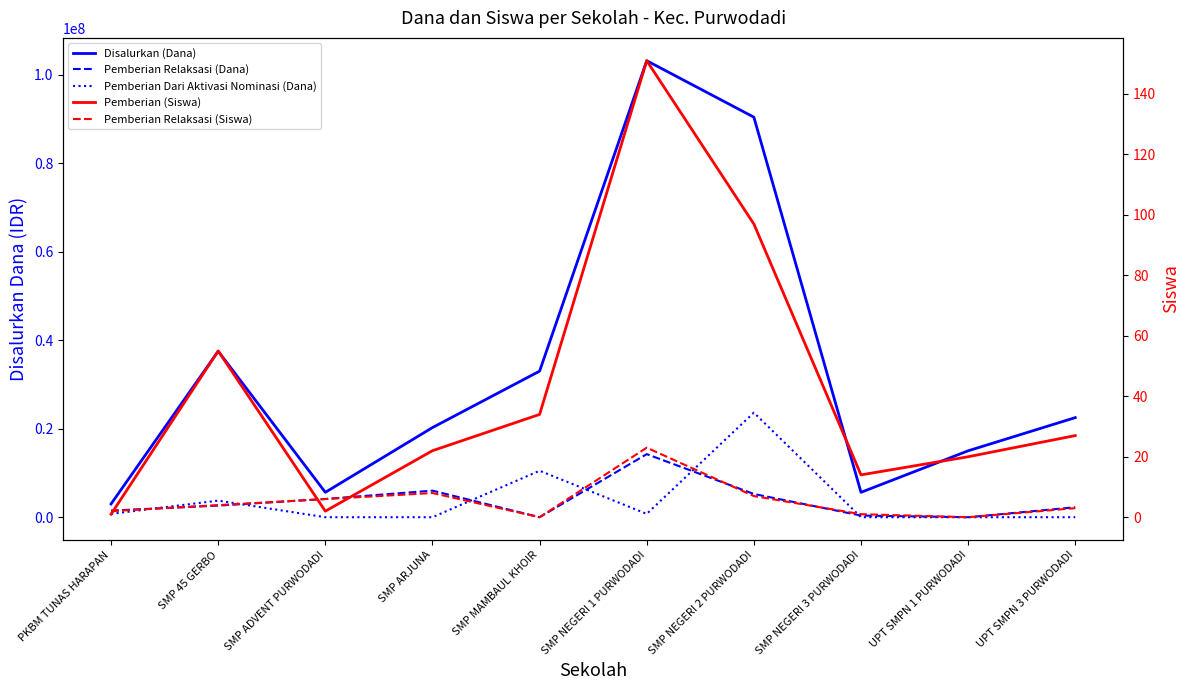

Rank the series by their maximum value, from highest to lowest.

Disalurkan (Dana), Pemberian Dari Aktivasi Nominasi (Dana), Pemberian Relaksasi (Dana), Pemberian (Siswa), Pemberian Relaksasi (Siswa)